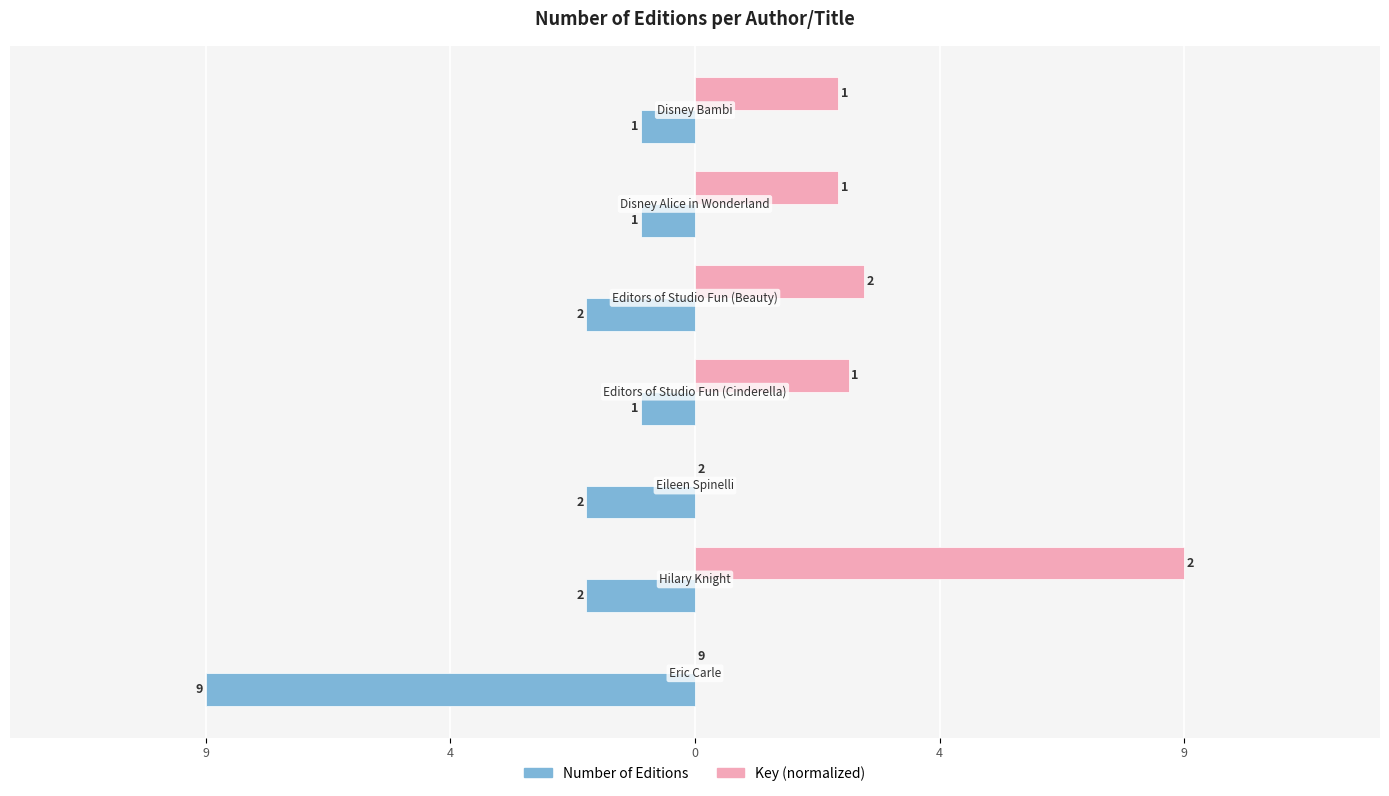

What are all the series names shown in the legend?

Number of Editions, Key (normalized)